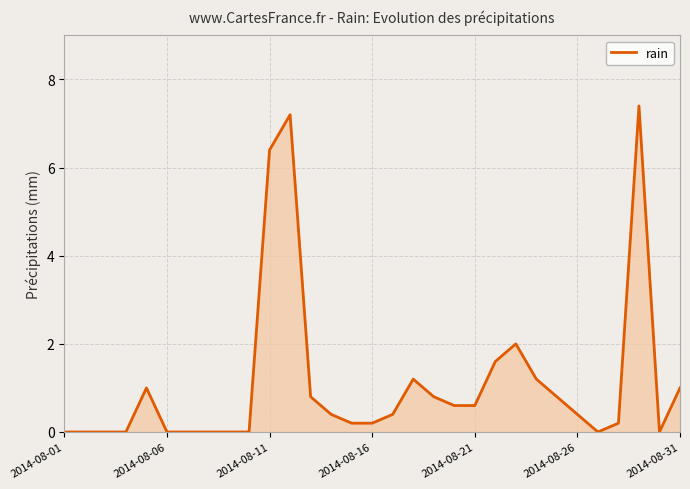

What is the greatest value displayed?

7.4